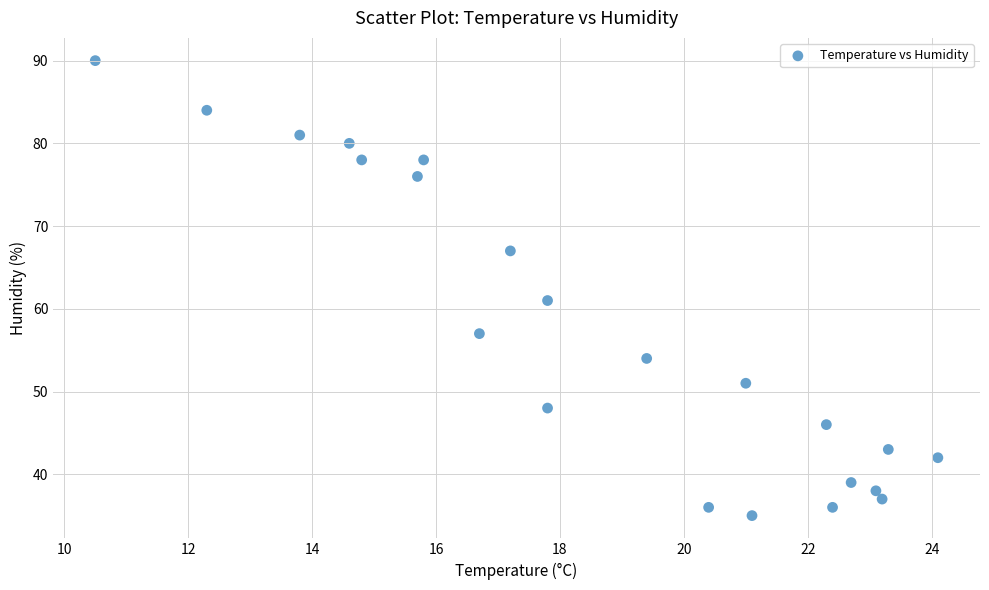

What is the range of Y values (max minus min)?

55